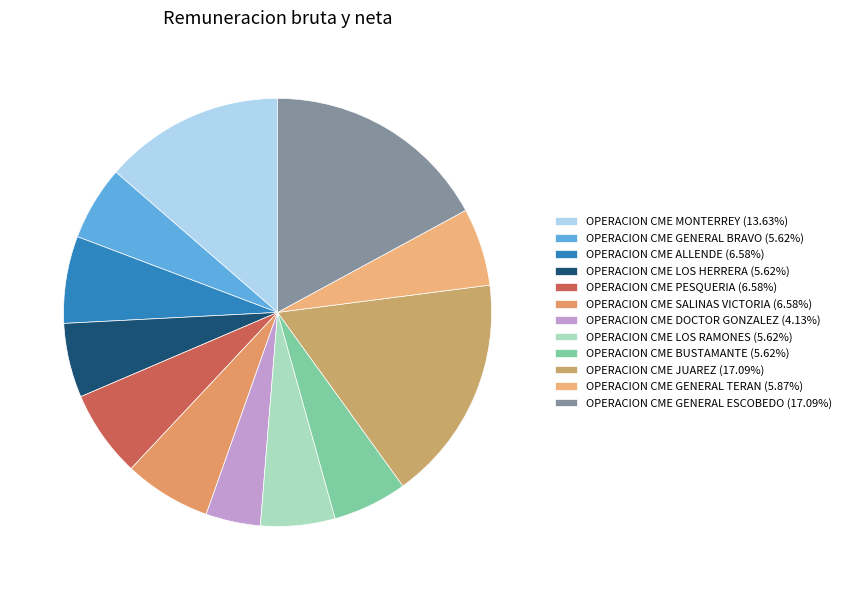

Count the number of slices in the pie.

12